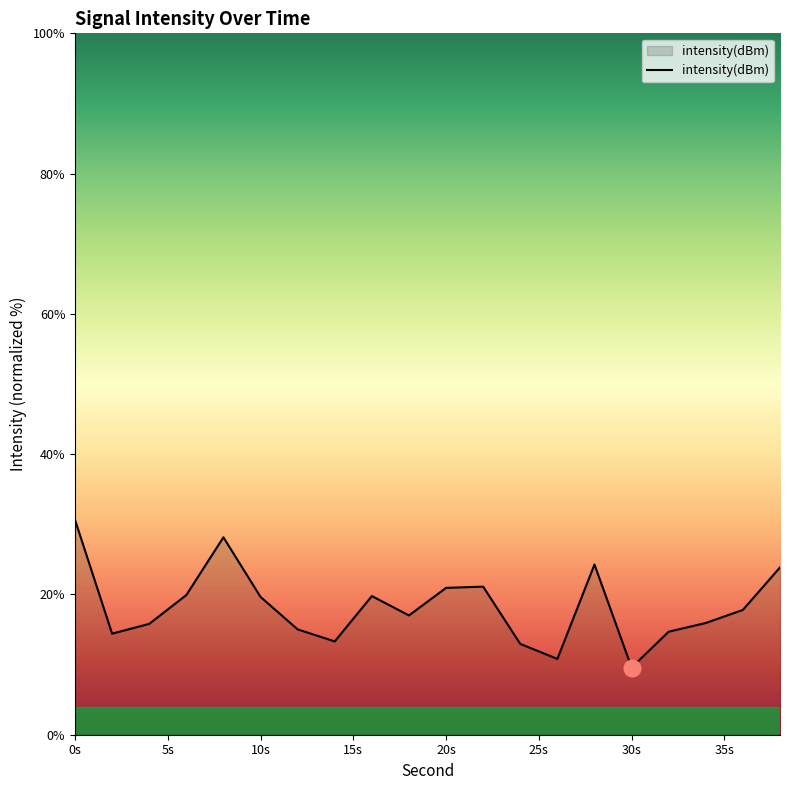

What is the difference between the maximum and minimum values?

21.1